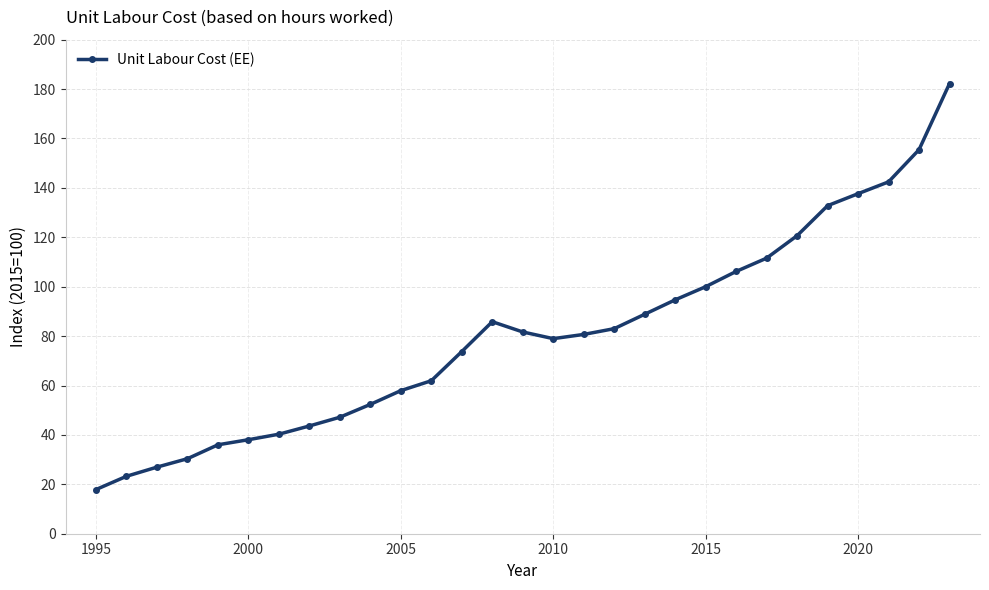

What is the sum of all values?

2332.2